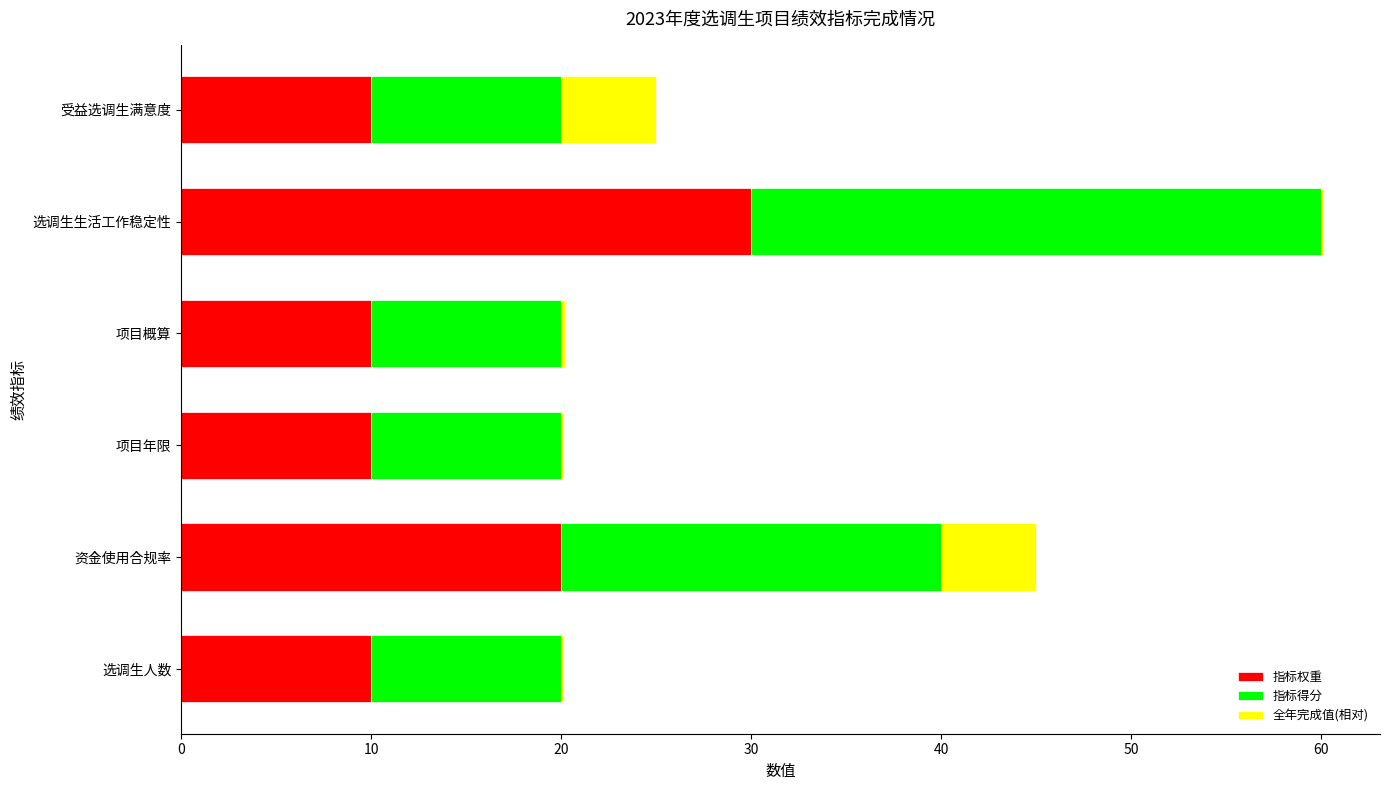

The 指标权重 series shows 15.5 at 项目概算. True or false?

False